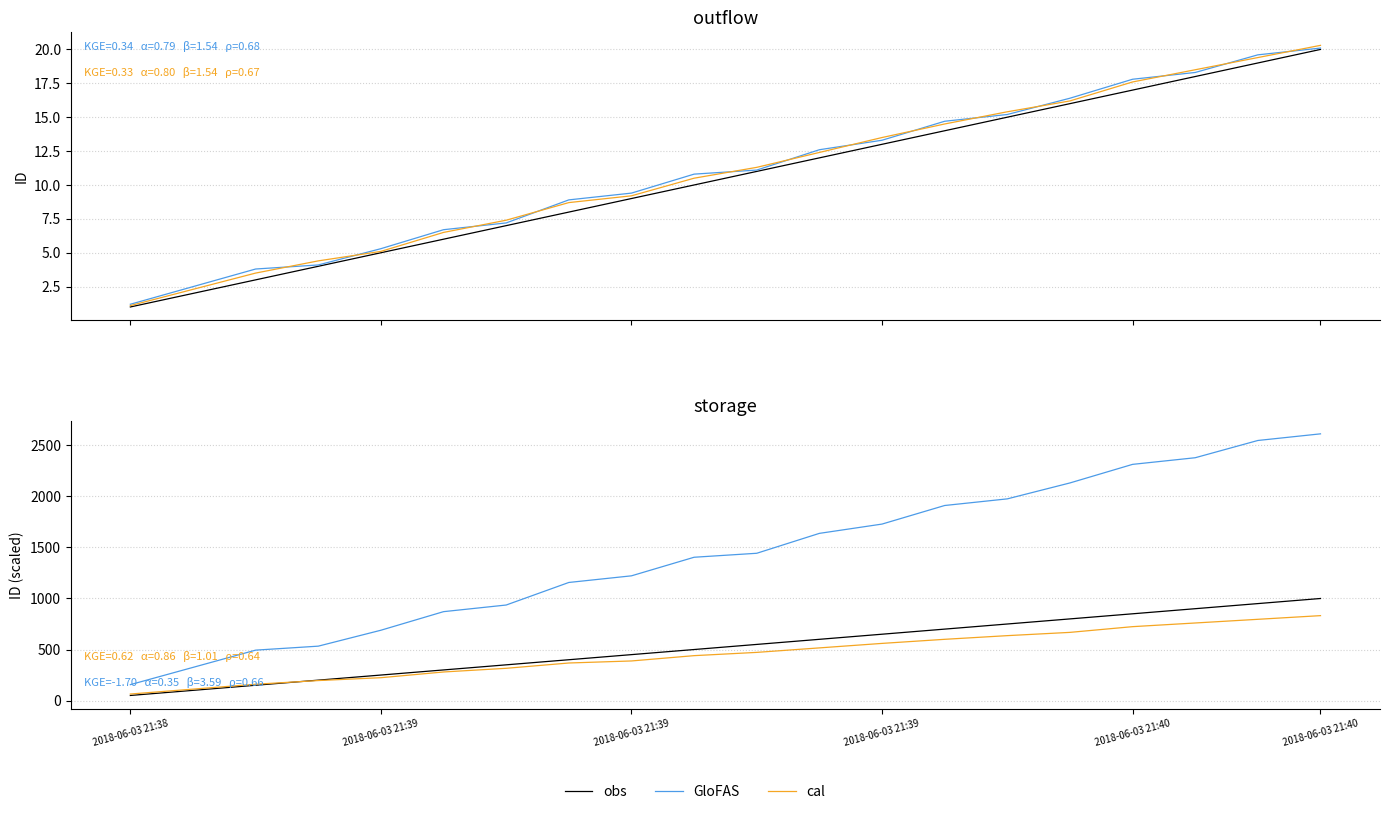

How many distinct data groups are displayed?

3